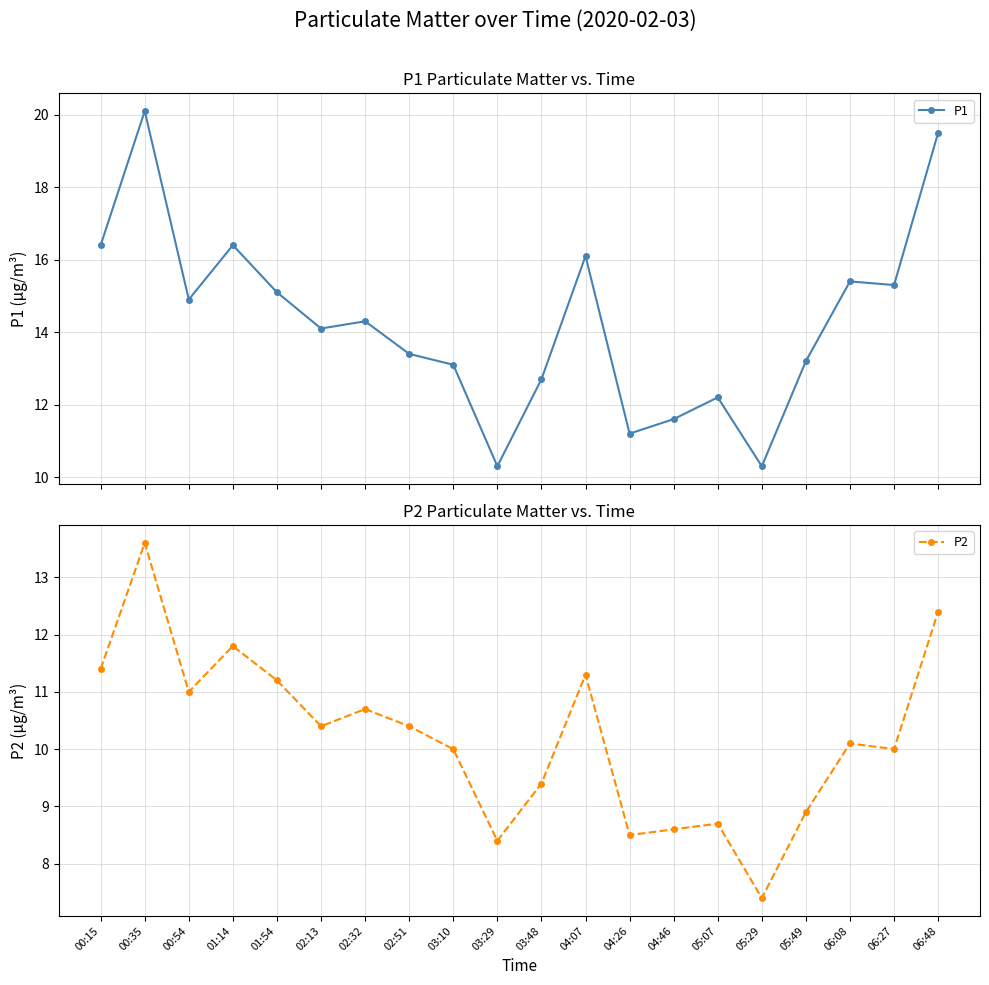

Between 03:10 and 00:54, which is larger?

00:54